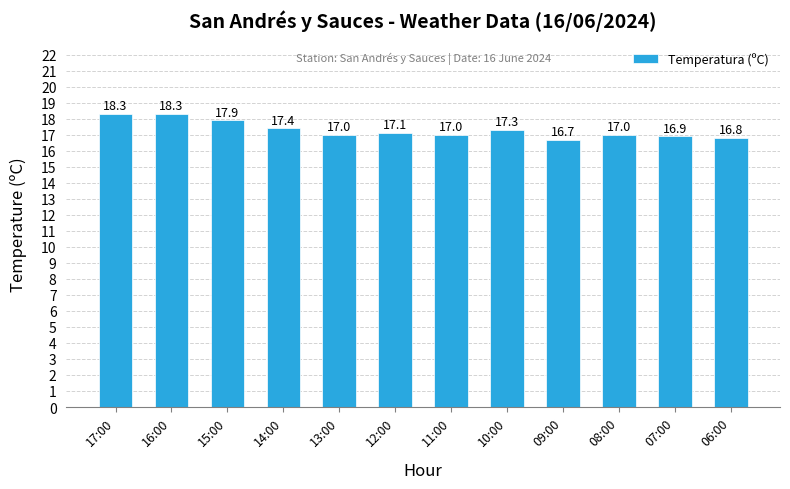

What position from the right is 08:00?

3